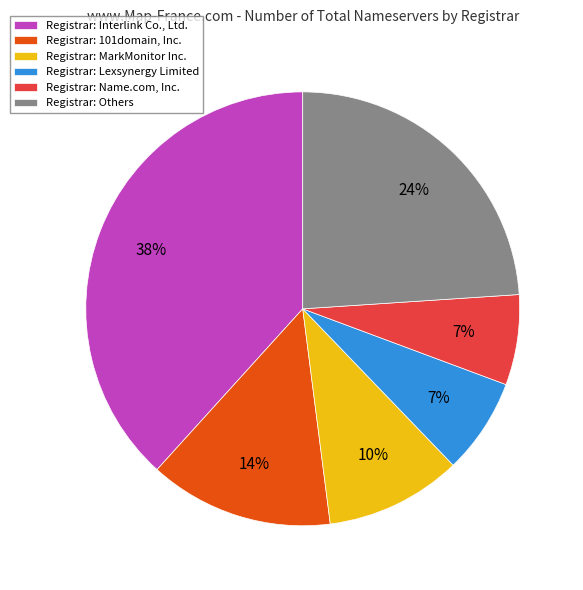

Is the sum of Registrar: MarkMonitor Inc. and Registrar: Lexsynergy Limited greater than half?

No